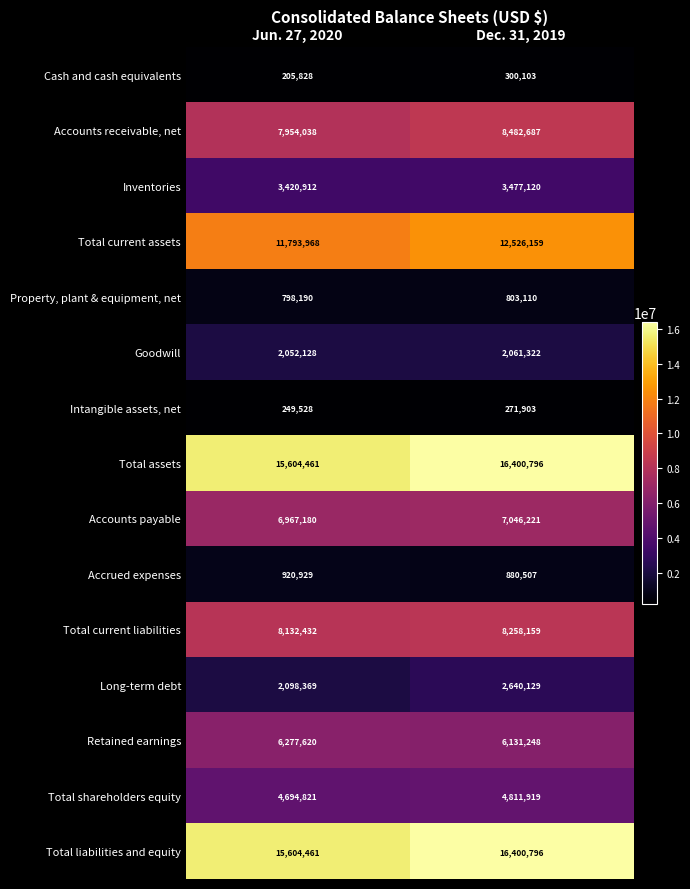

True or false: Total liabilities and equity has a value of 21719569 at Dec. 31, 2019.

False